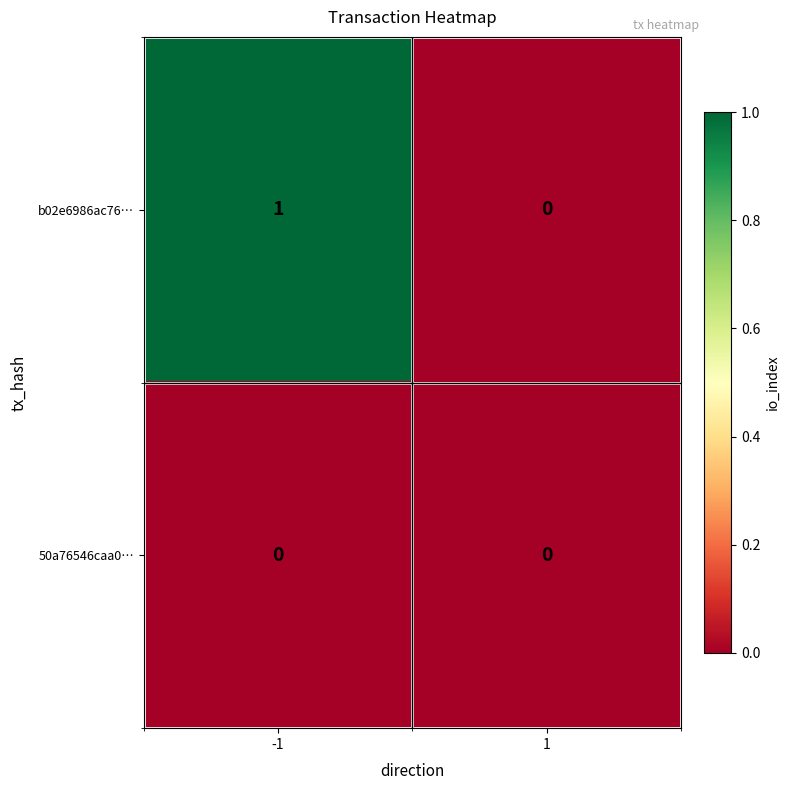

Is it true that 50a76546caa0… equals 0 at -1?

True